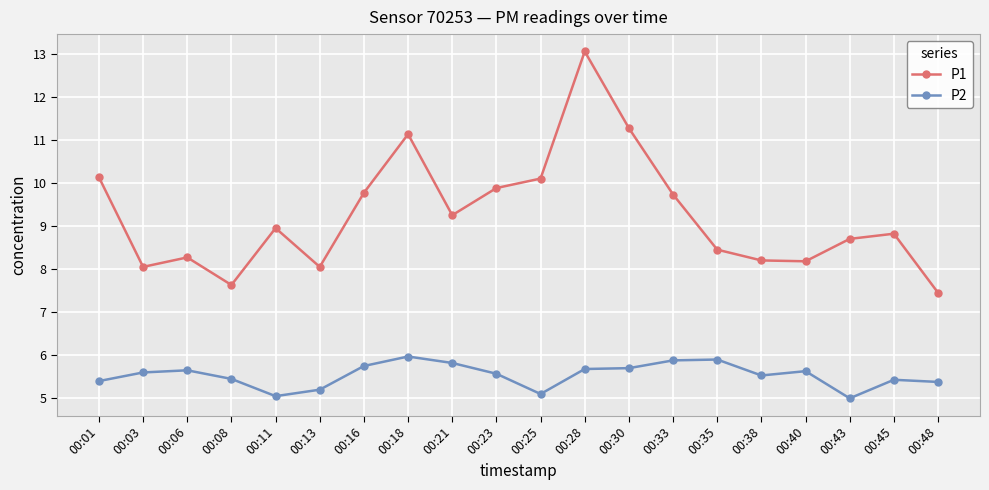

What is the minimum value shown in the chart?

5.0